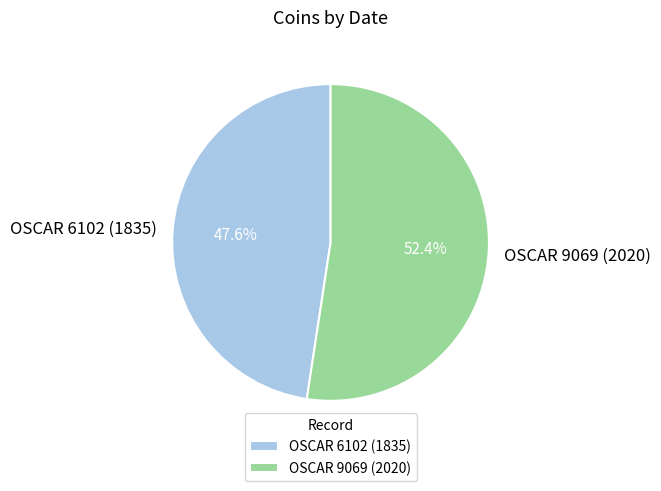

What percentage is the OSCAR 9069 (2020) slice, to the nearest percent?

52%